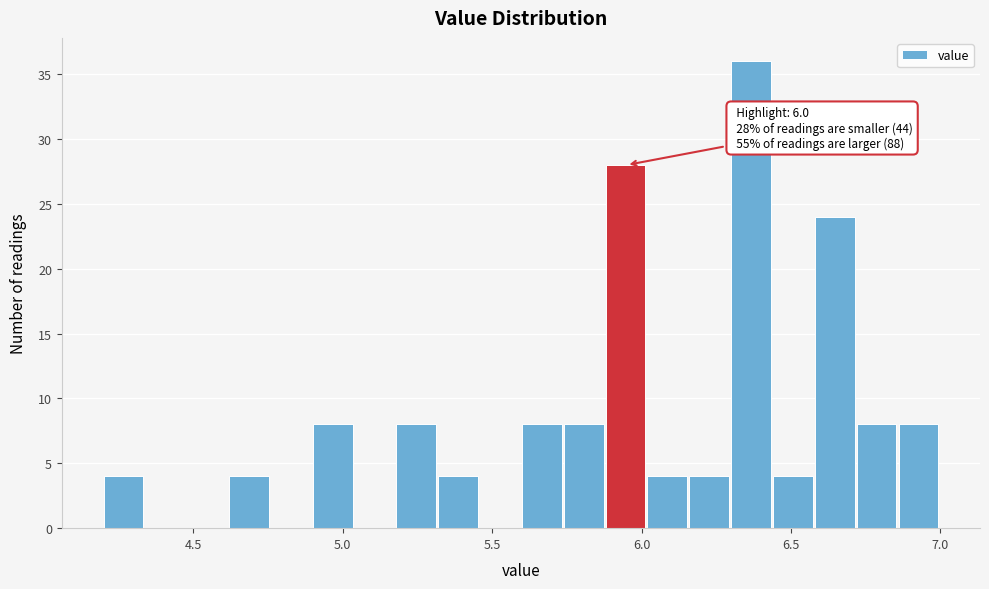

Around what value on the x-axis is the tallest bar? Give the approximate position of its centre, as read against the axis.

6.35